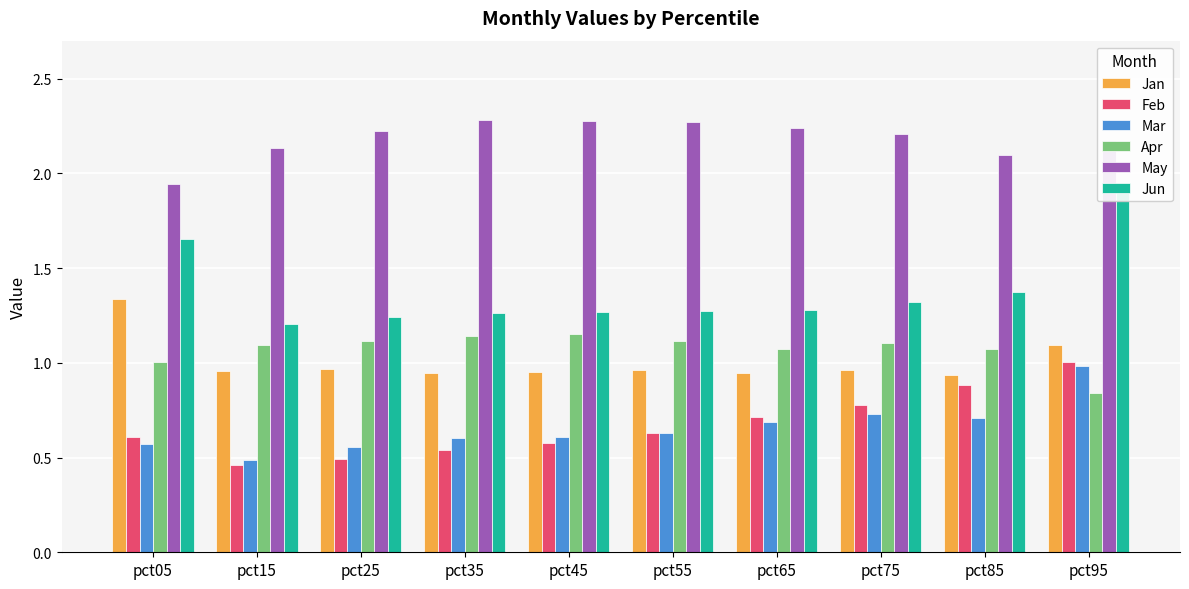

At pct85, list the series in order from largest to smallest.

May, Jun, Apr, Jan, Feb, Mar